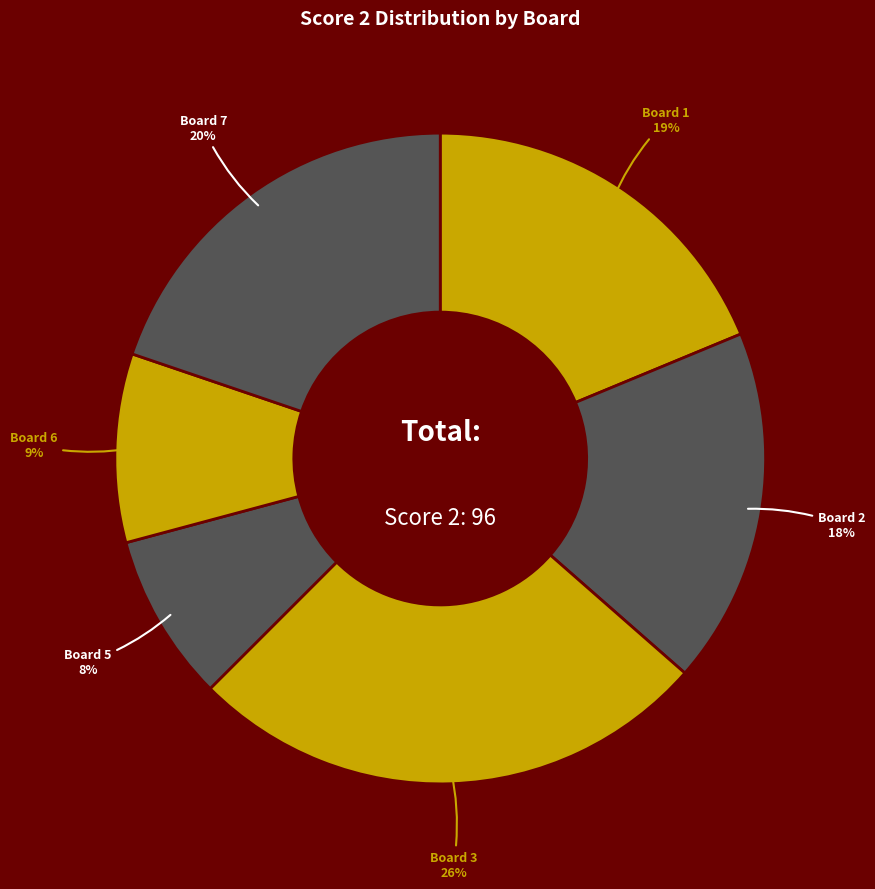

The Board 7 slice represents 20% of the pie. True or false?

True